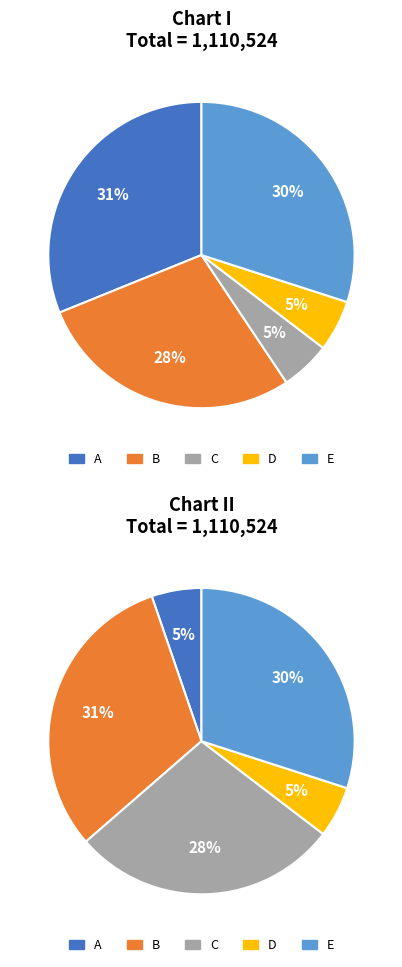

Is D the majority of the pie?

No